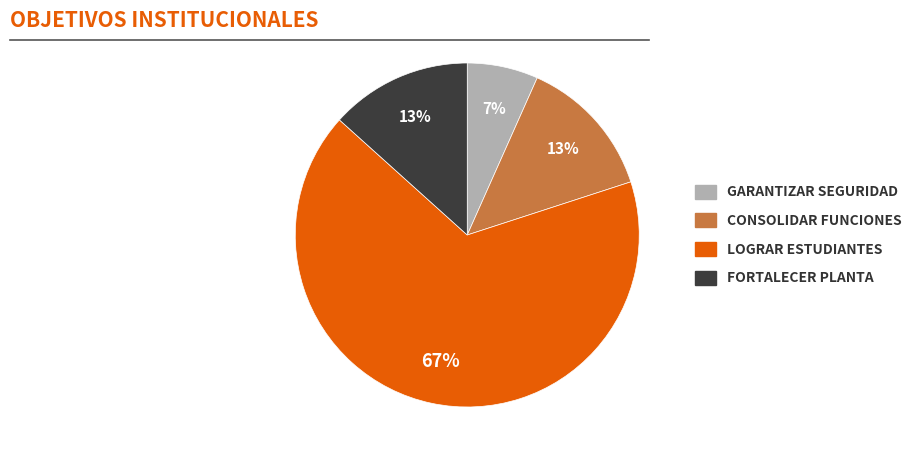

To the nearest percent, what is the difference between the largest and smallest slice percentages?

60%